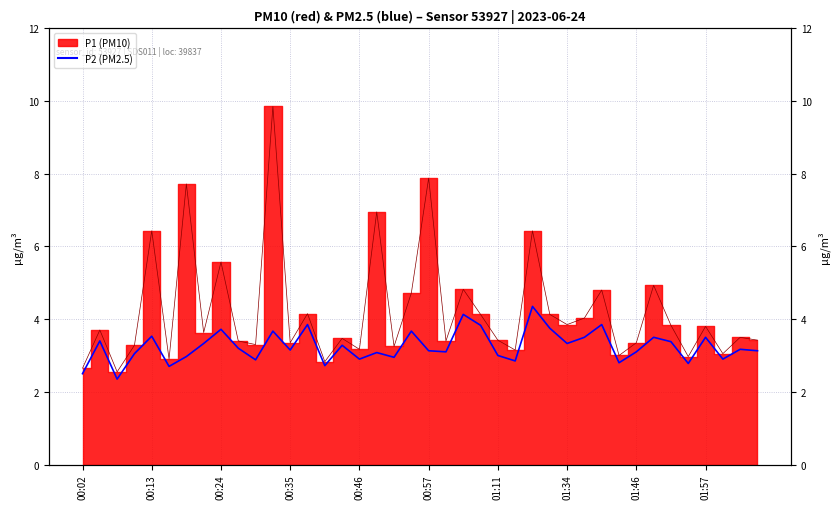

Count the number of categories in the chart.

40